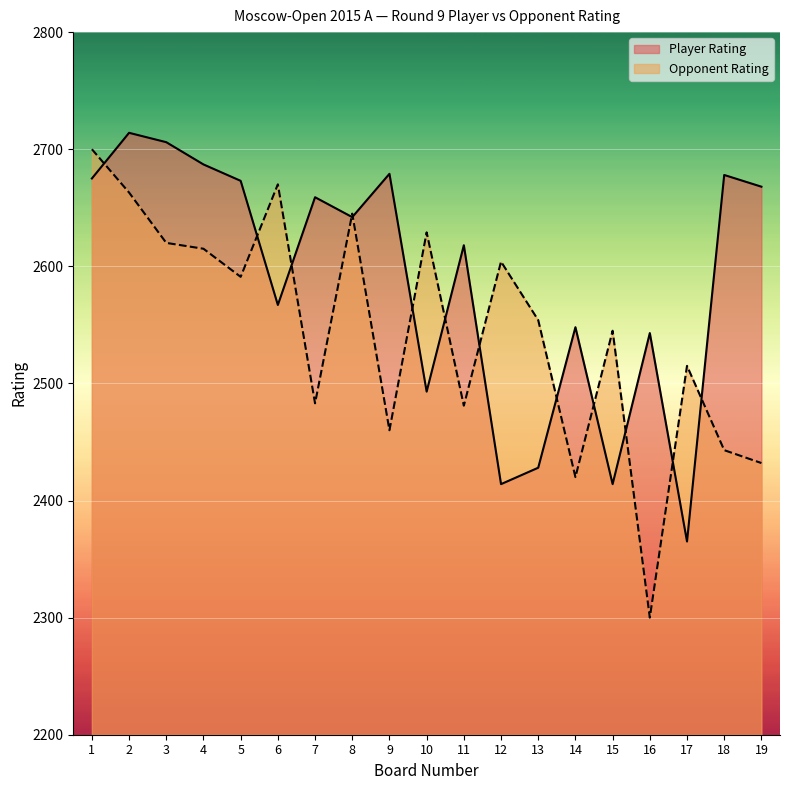

How many data points in Opponent Rating are less than 2554?

9